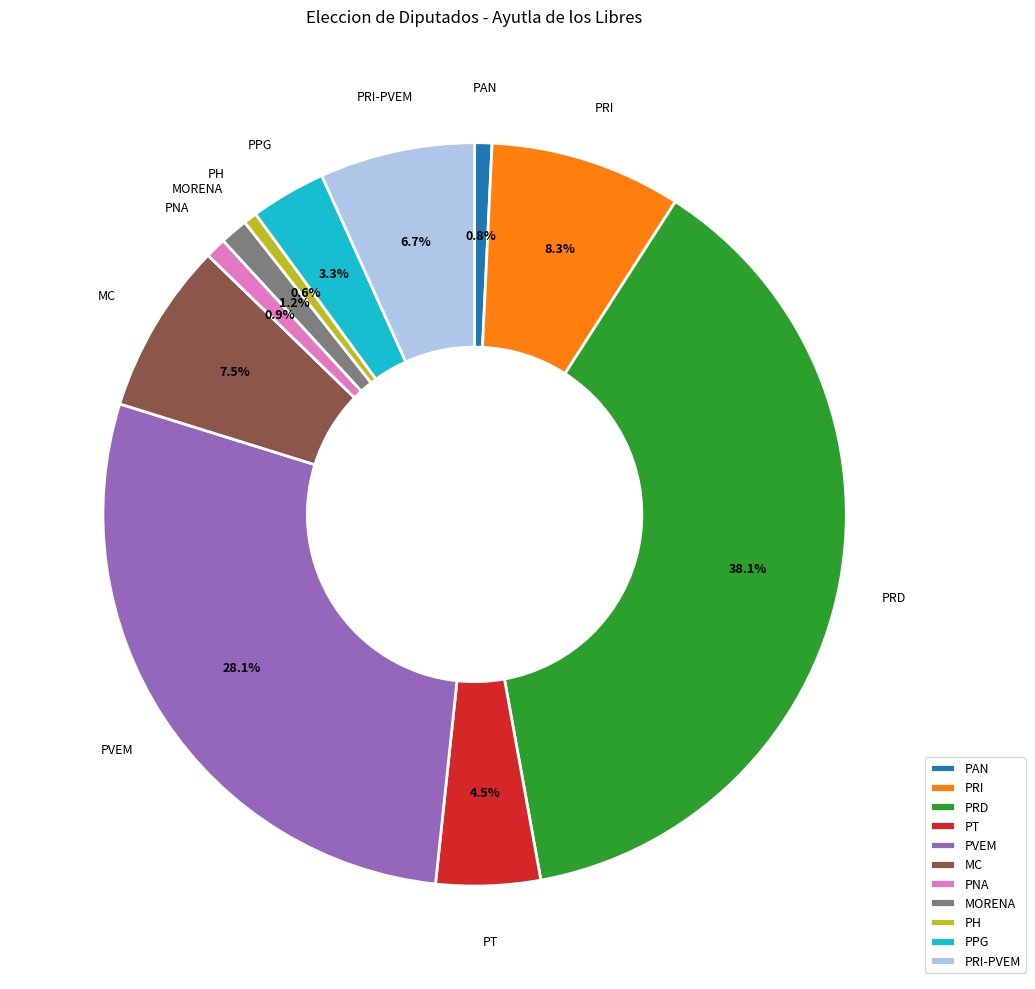

Count the number of slices in the pie.

11